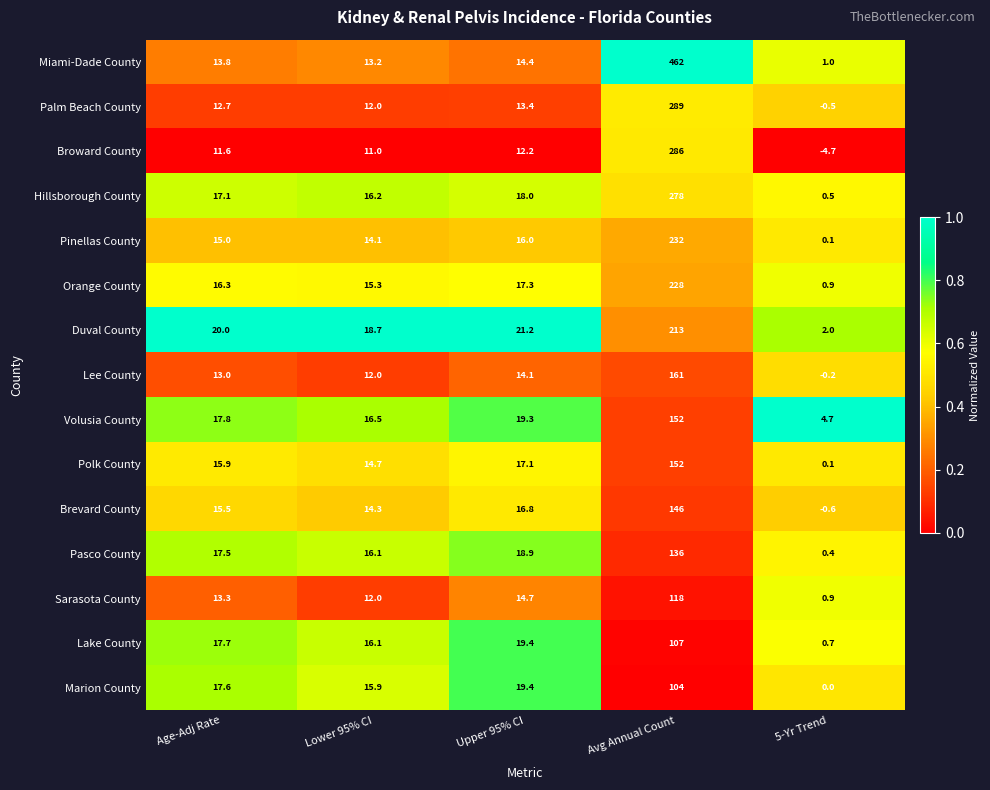

At which label is Pinellas County closest to 116?

Upper 95% CI